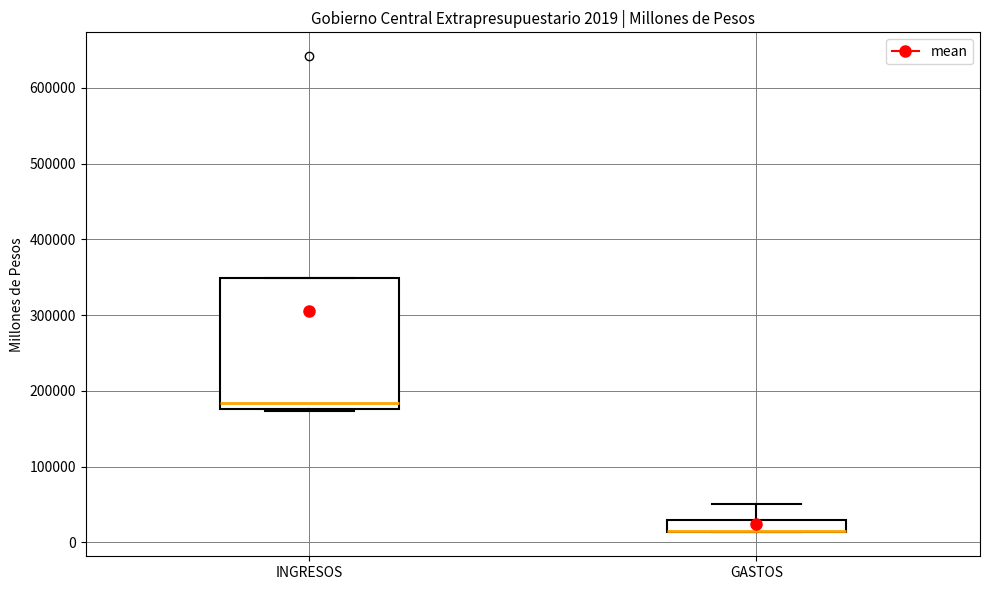

Comparing the boxes themselves (not the whiskers), which one is the tallest?

INGRESOS